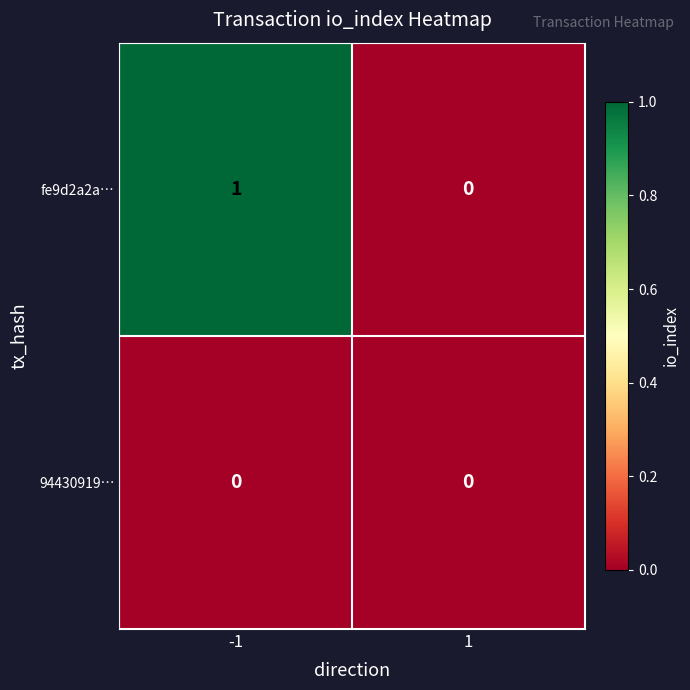

True or false: 94430919… has a value of 0 at 1.

True